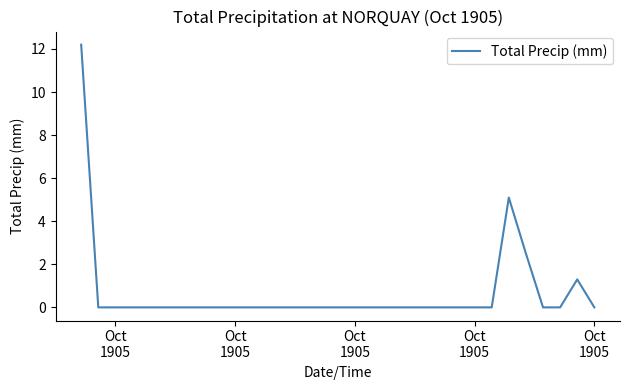

What is the difference between the maximum and minimum values?

12.2